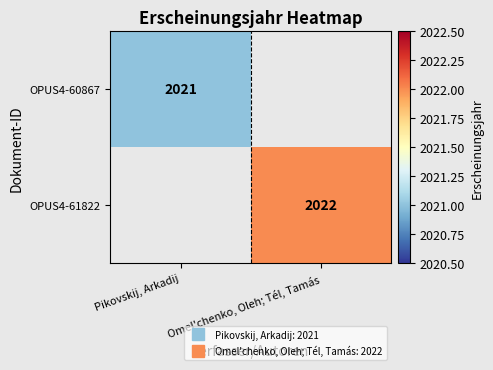

The value of OPUS4-60867 at Pikovskij, Arkadij is 2021.0. True or false?

True